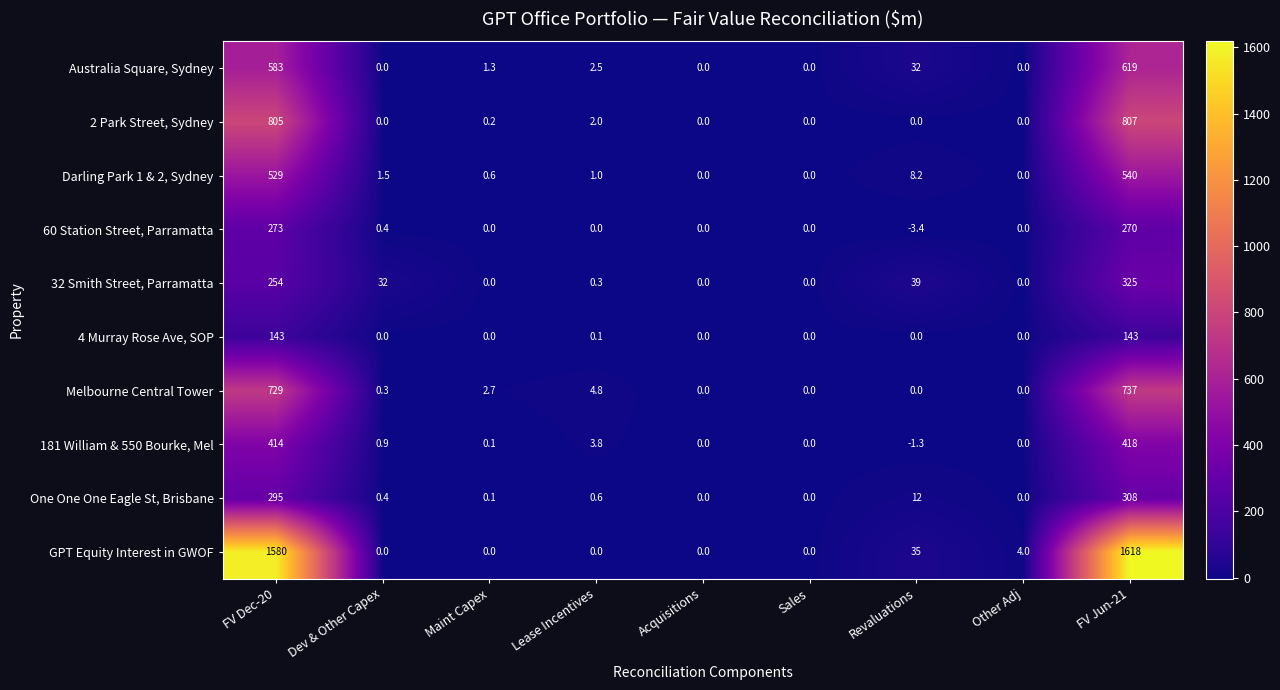

List the series in order of their peak value, highest first.

GPT Equity Interest in GWOF, 2 Park Street, Sydney, Melbourne Central Tower, Australia Square, Sydney, Darling Park 1 & 2, Sydney, 181 William & 550 Bourke, Mel, 32 Smith Street, Parramatta, One One One Eagle St, Brisbane, 60 Station Street, Parramatta, 4 Murray Rose Ave, SOP